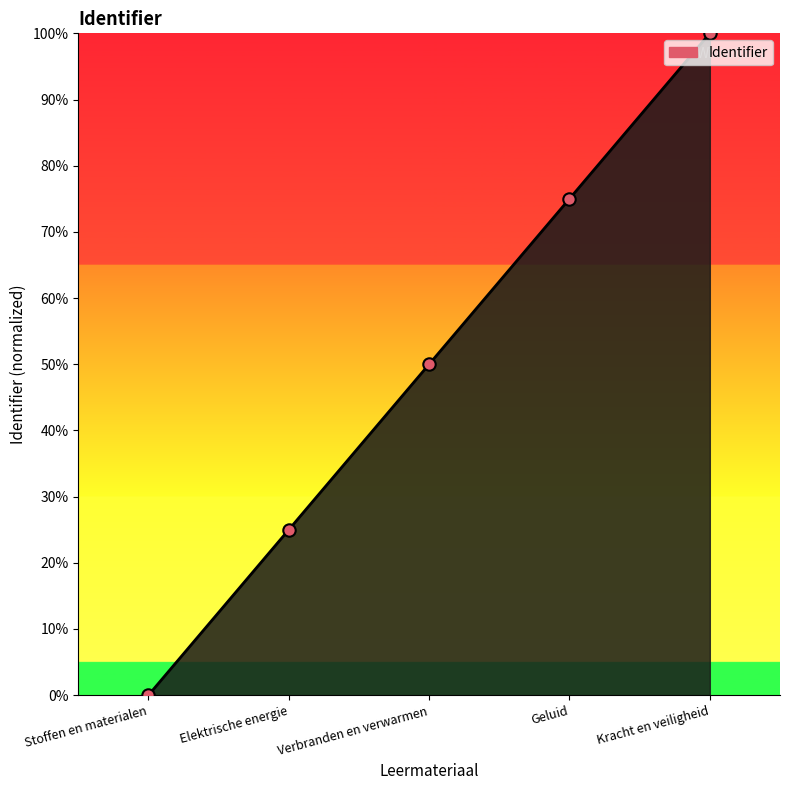

Between Kracht en veiligheid and Elektrische energie, which is larger?

Kracht en veiligheid